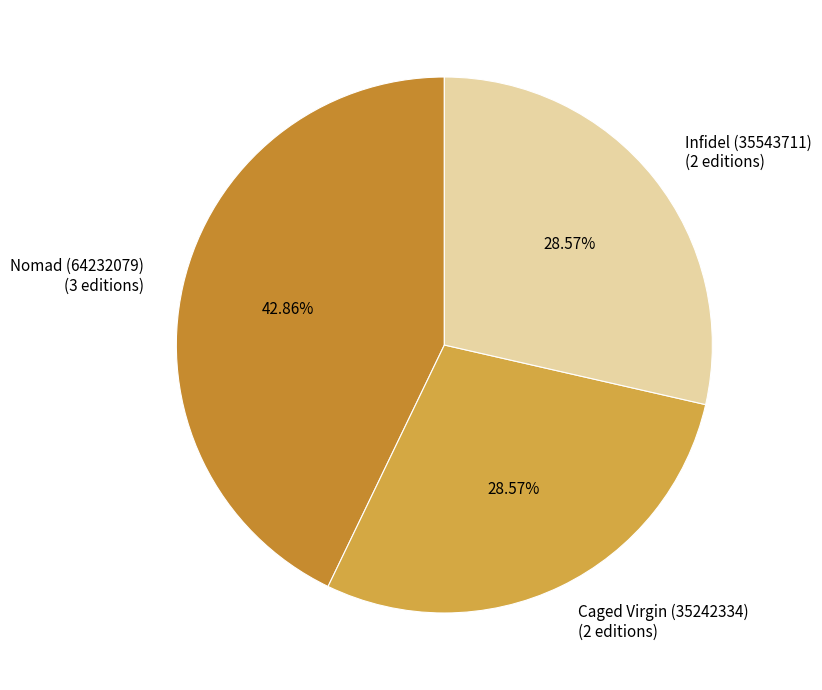

The Nomad (64232079) slice represents 37% of the pie. True or false?

False